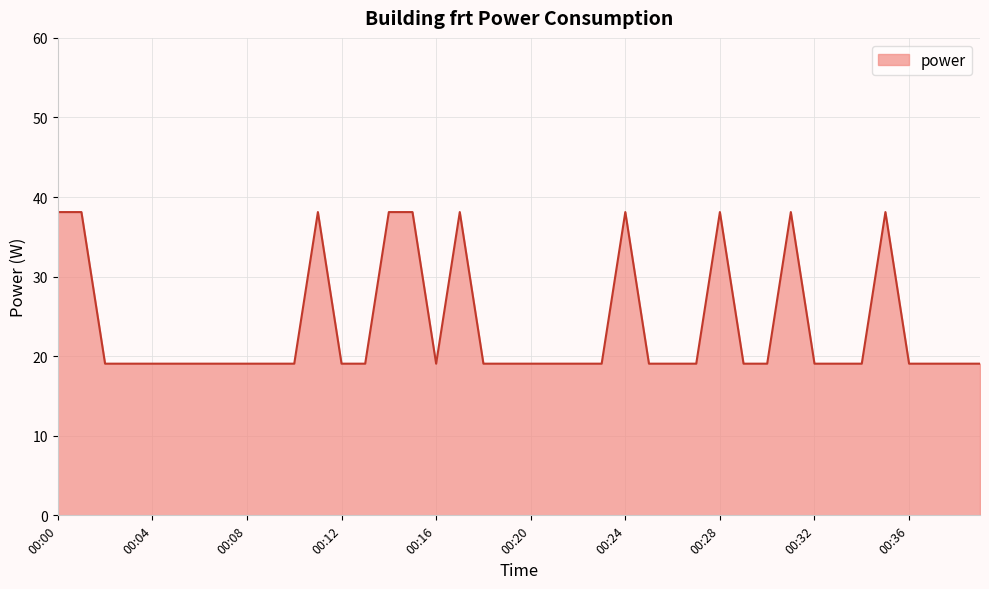

What is the difference between the maximum and minimum values?

19.1